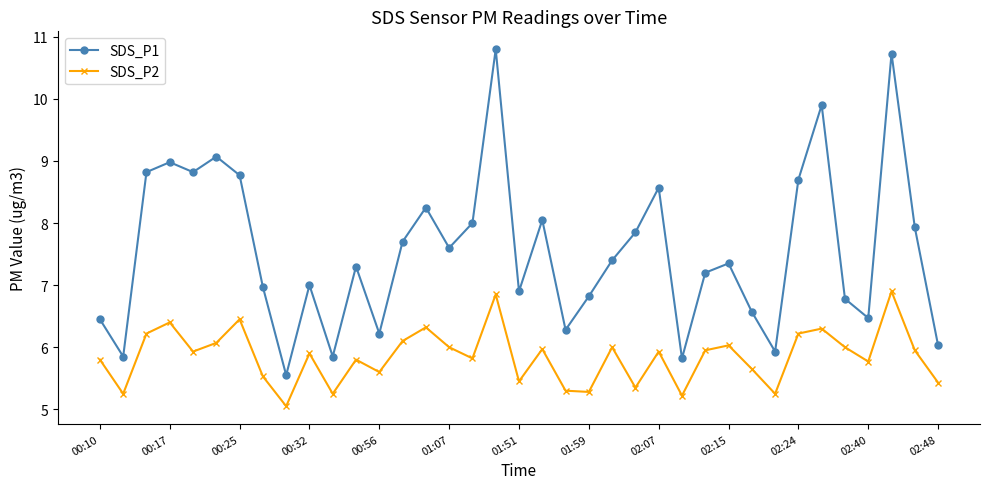

What is the highest value of the SDS_P2 series?

6.9